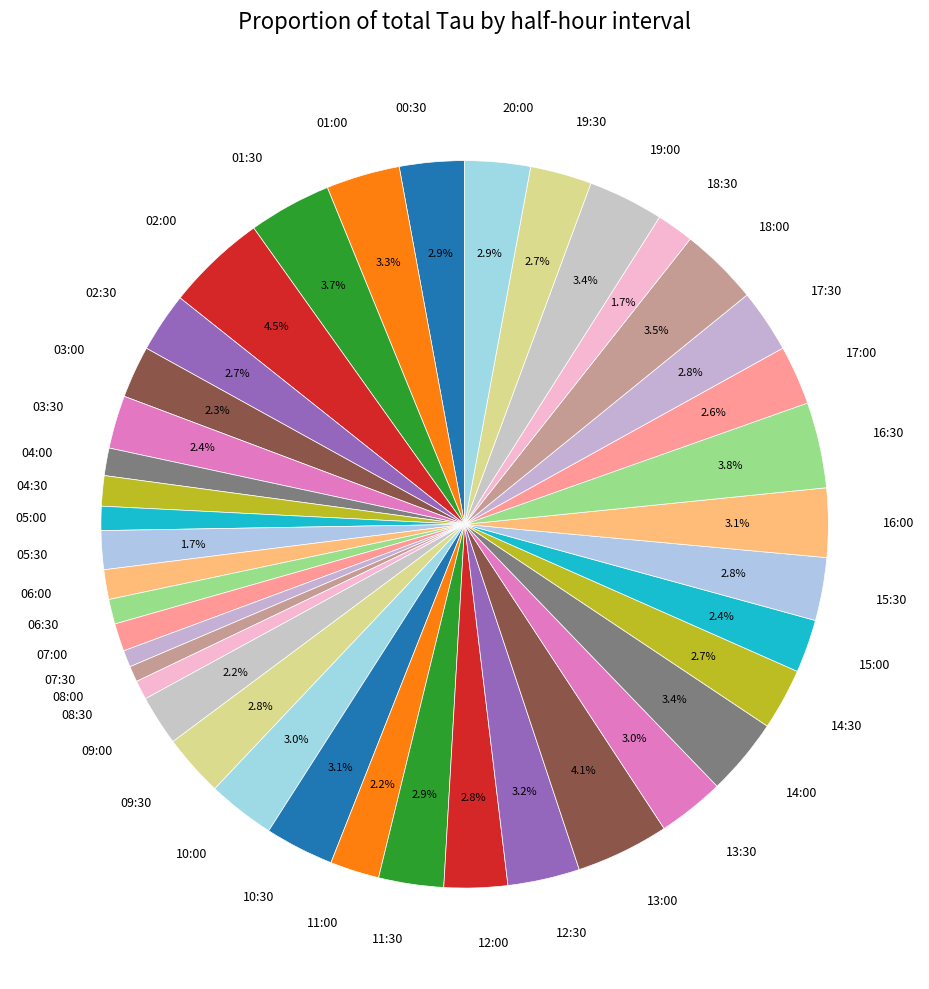

How many slices are in this pie chart?

40